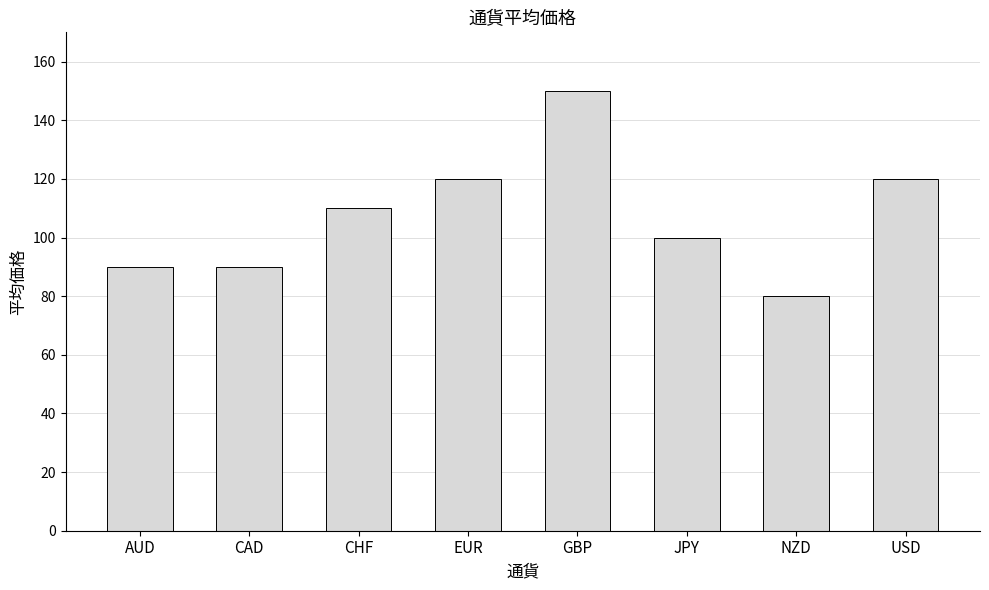

What is the change in value from CHF to USD?

+10